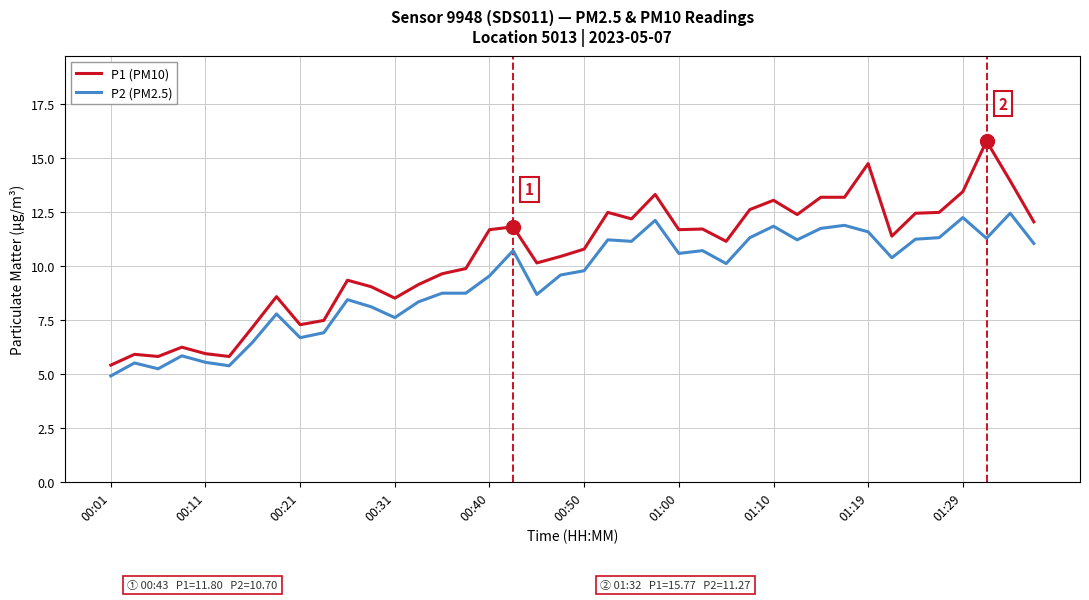

Rank the series by their average value, from highest to lowest.

P1 (PM10), P2 (PM2.5)